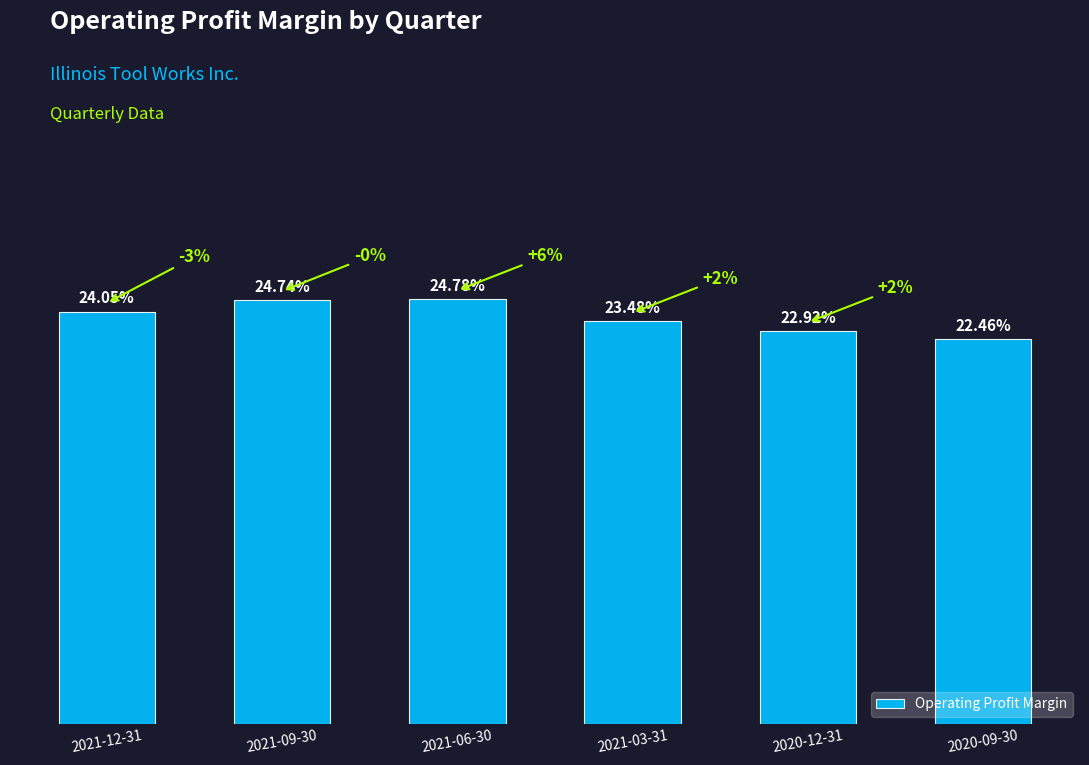

Does the chart contain any negative values?

No